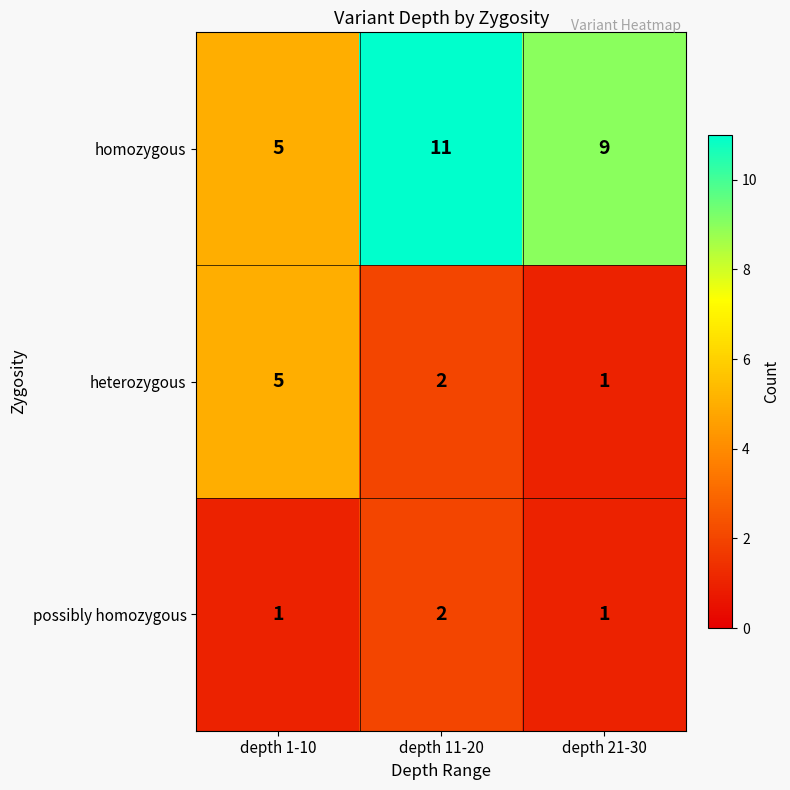

At which category is the sum across all series the highest?

depth 11-20